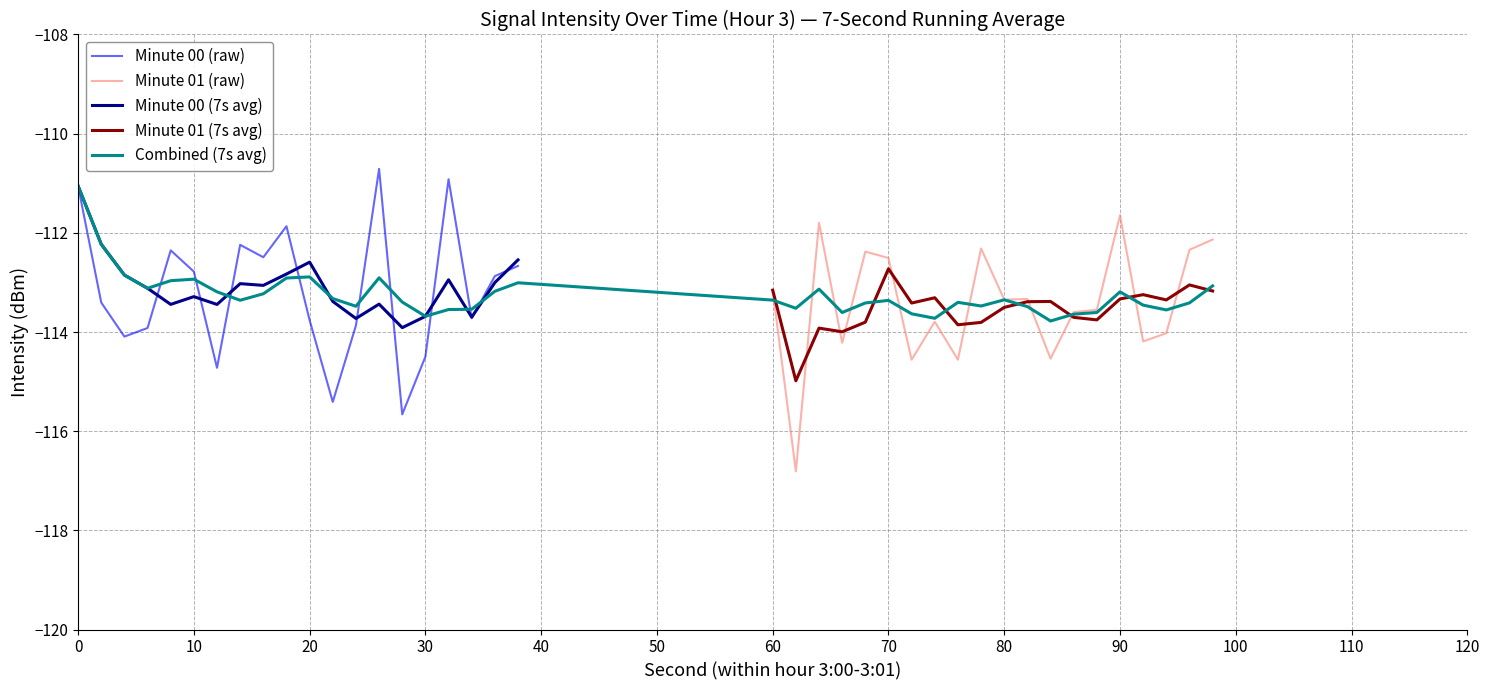

What is the lowest value of the Minute 00 (7s avg) series?

-113.9